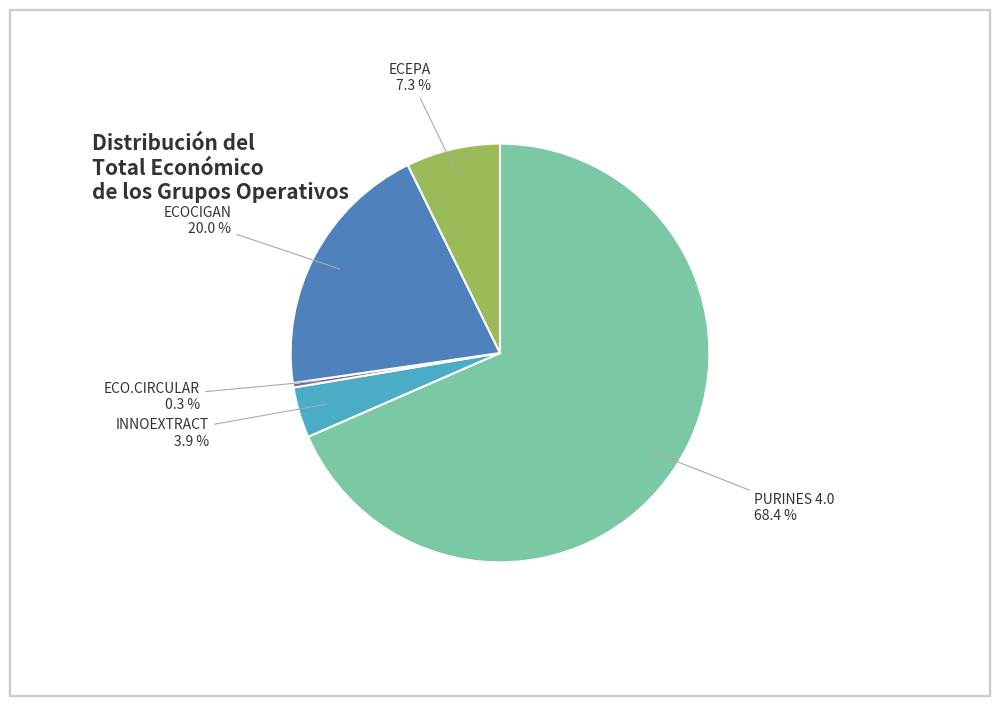

Is there a majority slice in this chart?

Yes